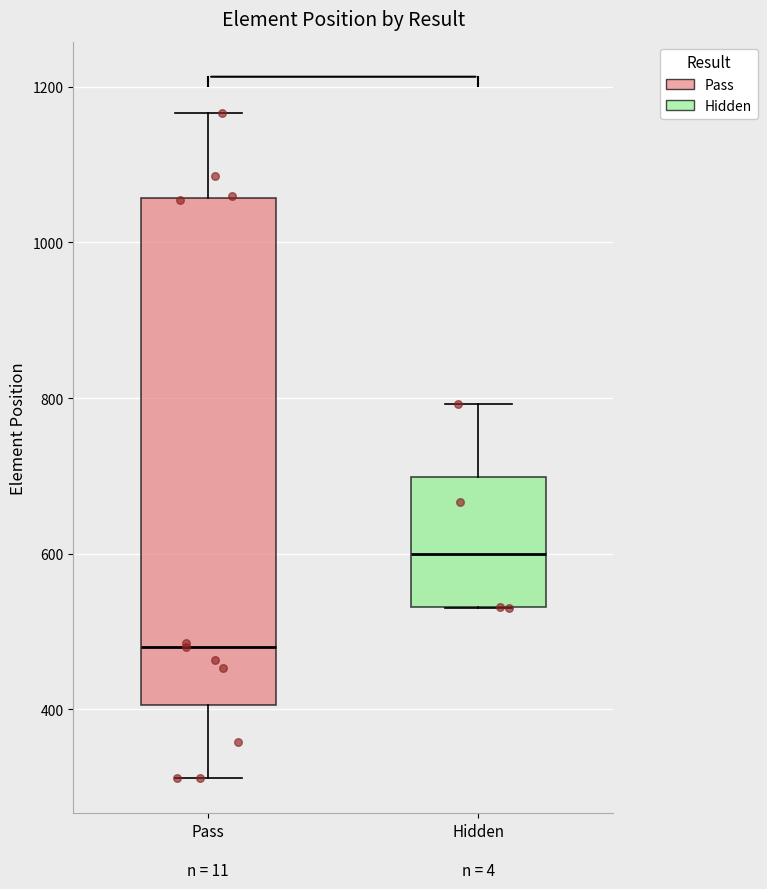

Reading left to right, read every box against the y-axis: the position of its median line, the range the box covers, and the ends of its whiskers. The values are not printed on the chart, so give them approximately, as read against the axis.

Pass n = 11: median 480, box 400 to 1060, whiskers 320 to 1160
Hidden n = 4: median 600, box 540 to 700, whiskers 540 to 800